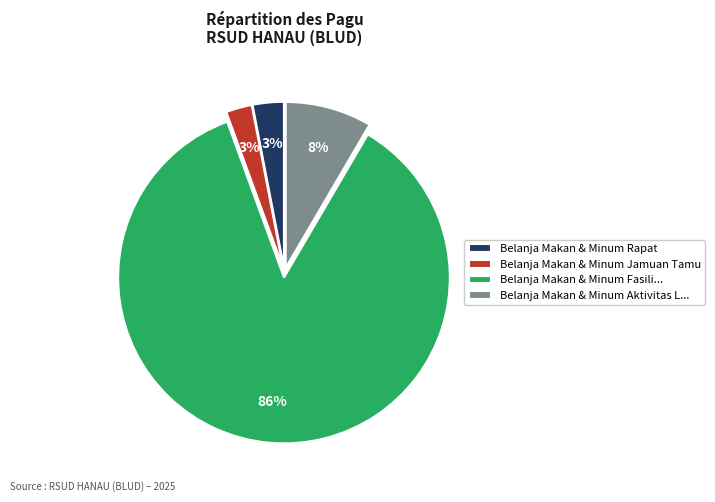

True or false: Belanja Makan & Minum Aktivitas L... accounts for 1% of the total.

False